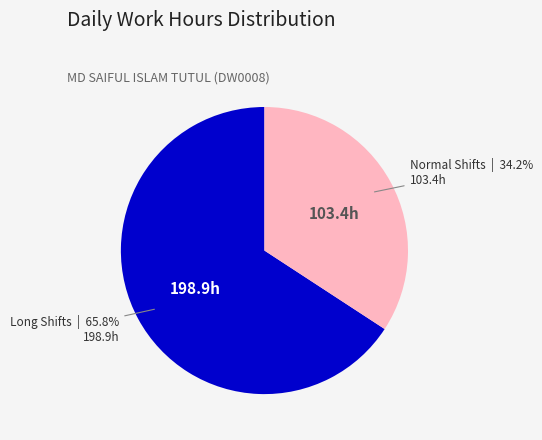

Does any single category account for the majority?

Yes